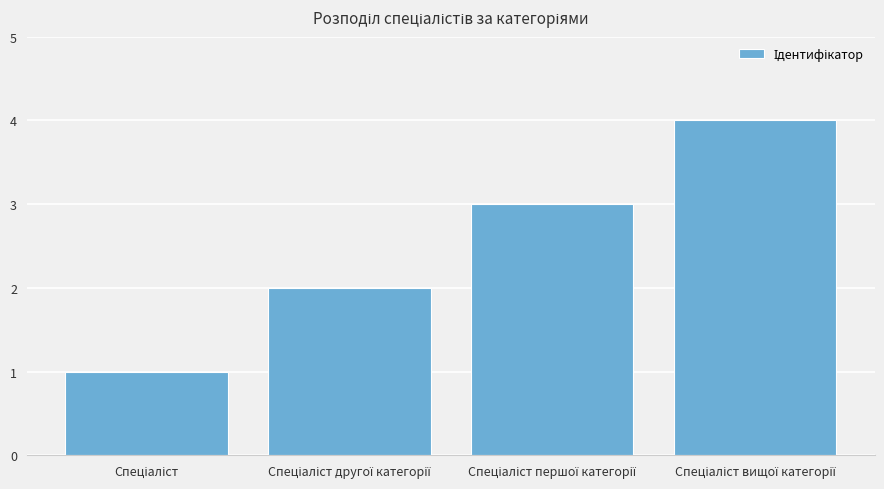

What is the difference between the maximum and minimum values?

3